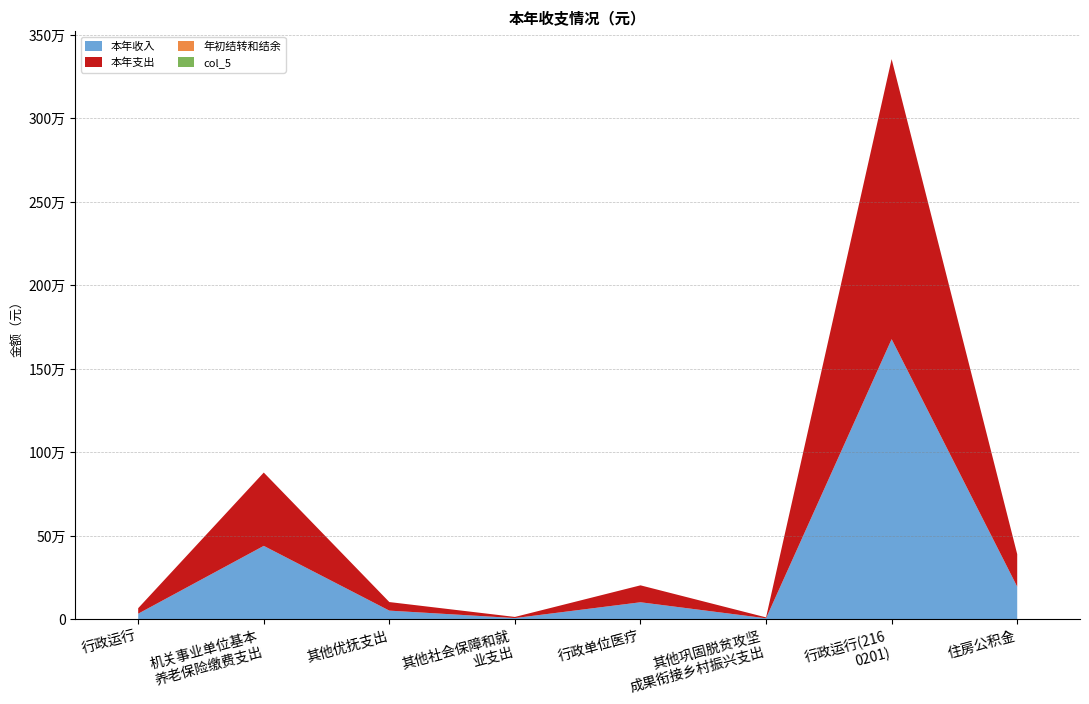

Reading right to left, what are all the values shown in this chart?

本年收入: 住房公积金=194799.0	行政运行(2160201)=1677638.2	其他巩固脱贫攻坚成果衔接乡村振兴支出=5440.0	行政单位医疗=101447.6	其他社会保障和就业支出=6763.1	其他优抚支出=51340.1	机关事业单位基本养老保险缴费支出=439244.9	行政运行=33000.0
本年支出: 住房公积金=194799.0	行政运行(2160201)=1677638.2	其他巩固脱贫攻坚成果衔接乡村振兴支出=5440.0	行政单位医疗=101447.6	其他社会保障和就业支出=6763.1	其他优抚支出=51340.1	机关事业单位基本养老保险缴费支出=439244.9	行政运行=33000.0
年初结转和结余: 住房公积金=0.0	行政运行(2160201)=0.0	其他巩固脱贫攻坚成果衔接乡村振兴支出=0.0	行政单位医疗=0.0	其他社会保障和就业支出=0.0	其他优抚支出=0.0	机关事业单位基本养老保险缴费支出=0.0	行政运行=0.0
col_5: 住房公积金=0.0	行政运行(2160201)=0.0	其他巩固脱贫攻坚成果衔接乡村振兴支出=0.0	行政单位医疗=0.0	其他社会保障和就业支出=0.0	其他优抚支出=0.0	机关事业单位基本养老保险缴费支出=0.0	行政运行=0.0